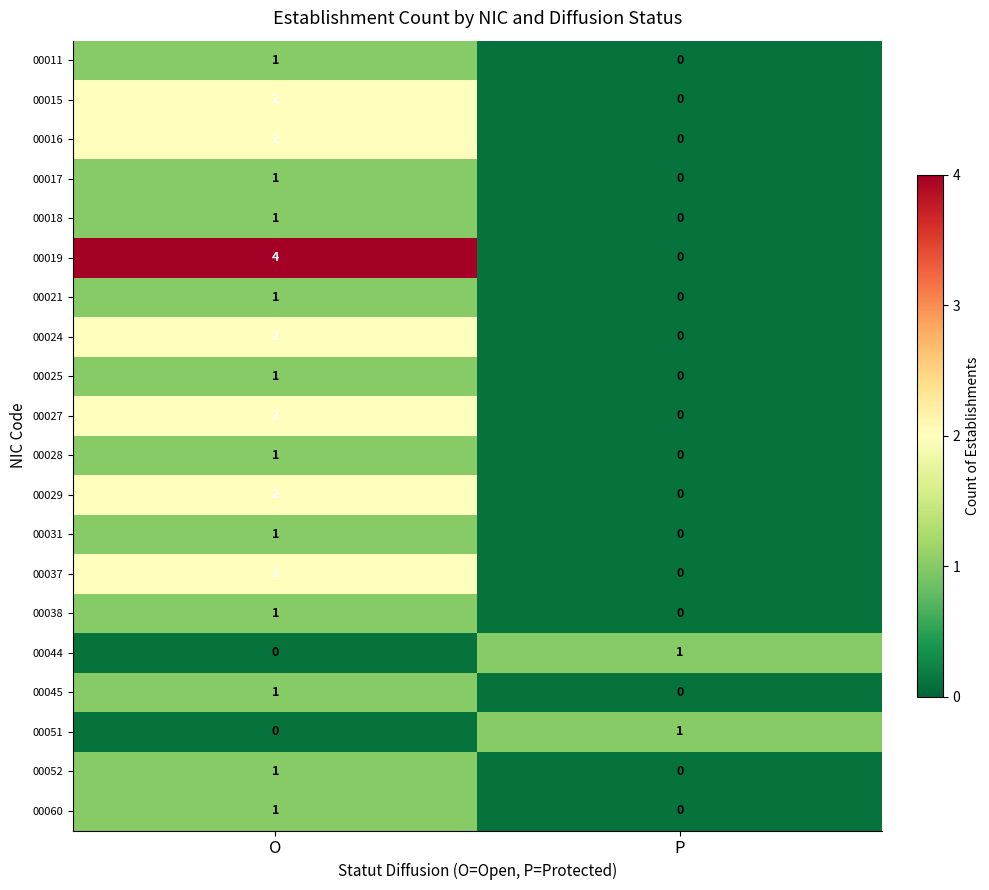

Is the value of 00038 at P greater than the value of 00011 at O?

No